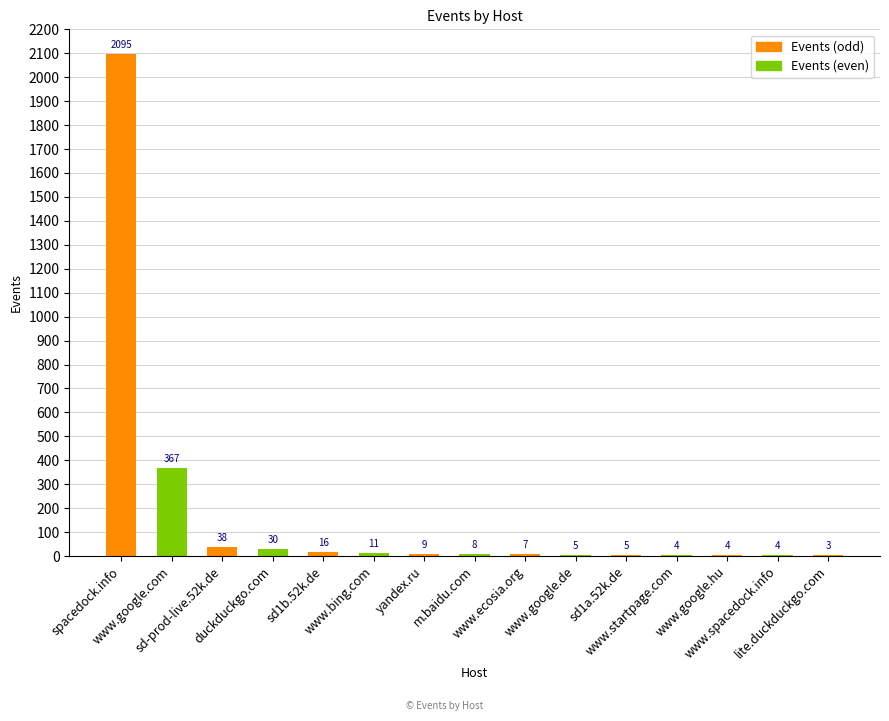

Count the number of data series in this chart.

1